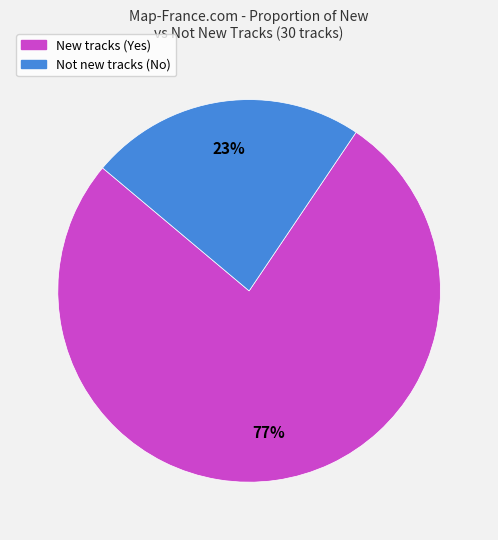

Does any single category account for the majority?

Yes